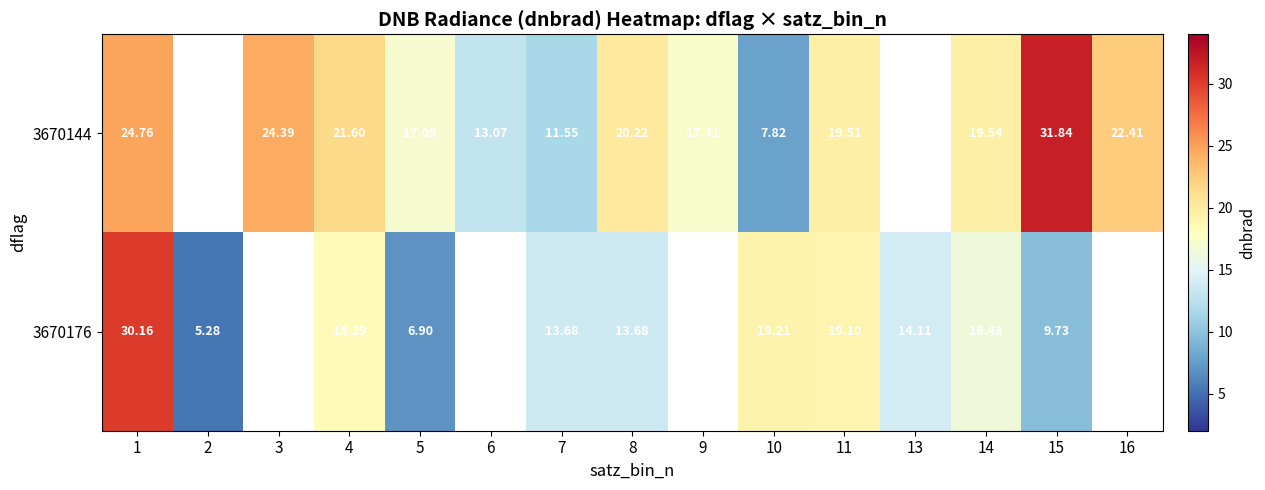

What is the difference between the 3670176 values at 5 and 14?

9.5